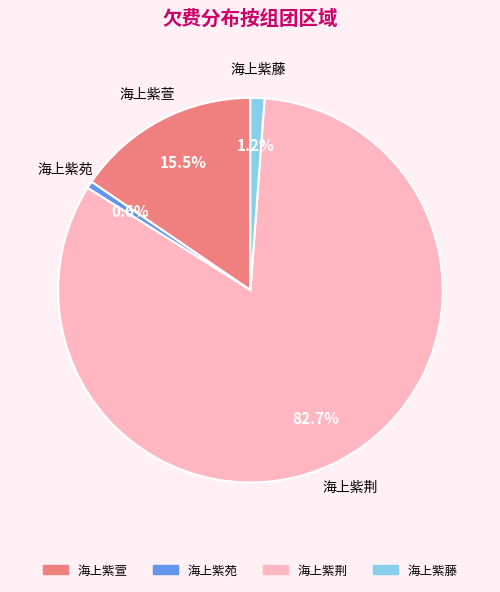

How many slices are in this pie chart?

4